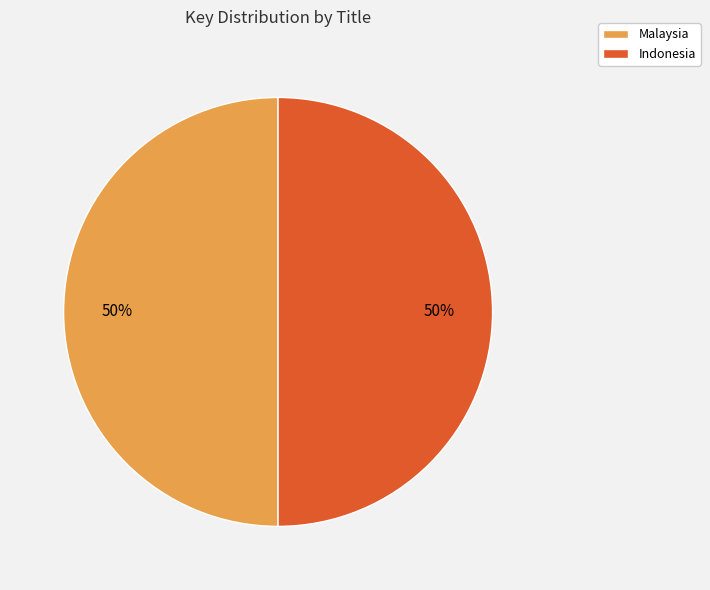

To the nearest percent, what portion does Indonesia represent?

50%